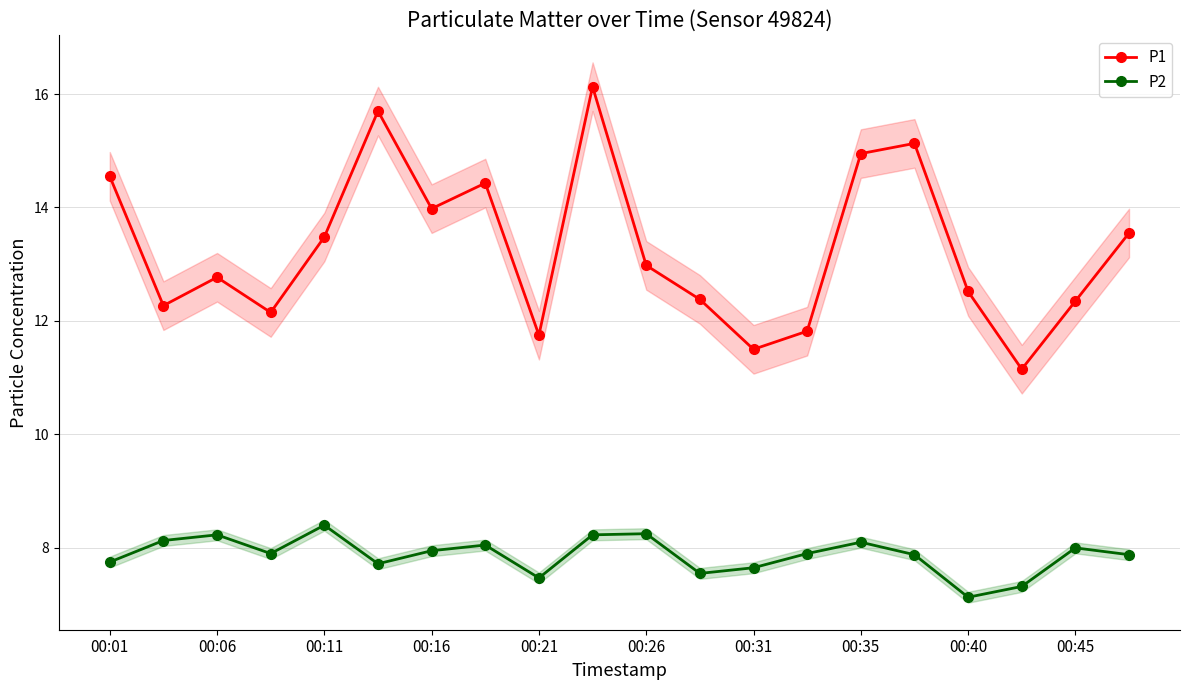

True or false: P1 and P2 cross at least once.

False